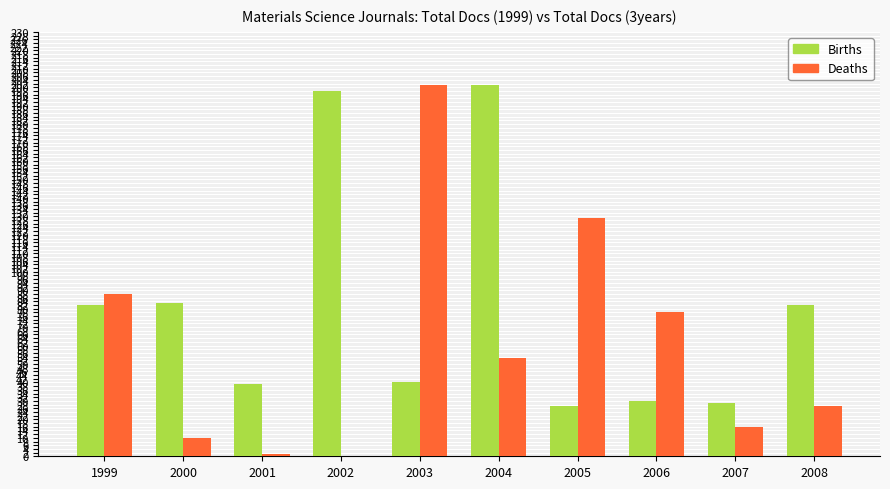

At which label does Deaths reach its peak?

2003